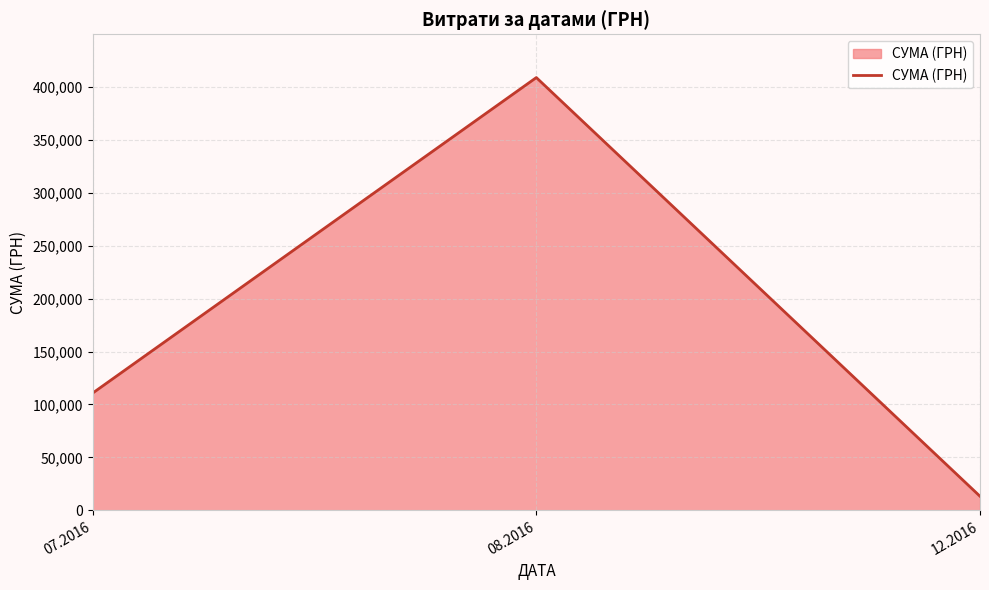

Rank the categories by value from lowest to highest.

12.2016, 07.2016, 08.2016